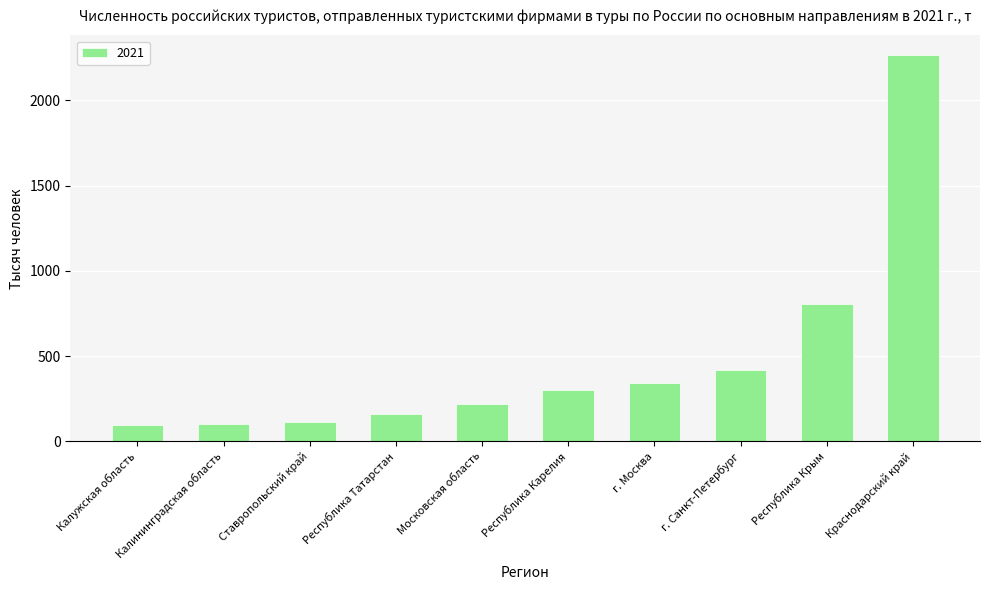

What is the label of the 9th bar from the left?

Республика Крым